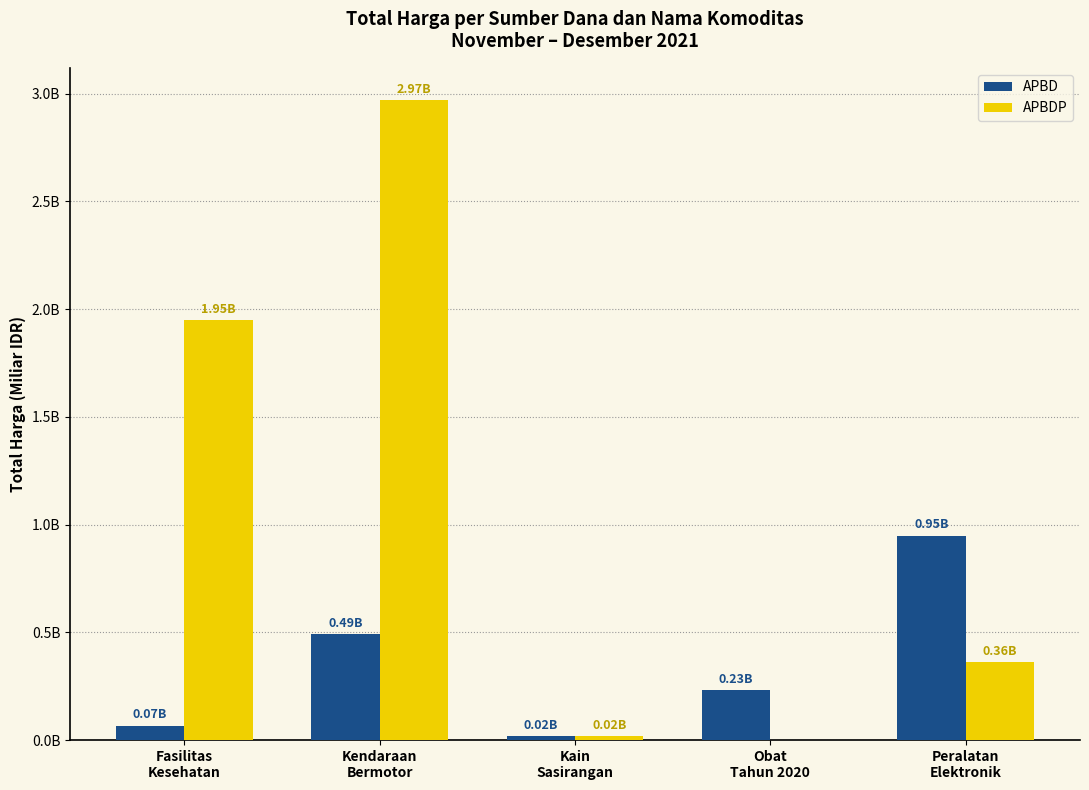

Does the chart contain stacked bars?

No